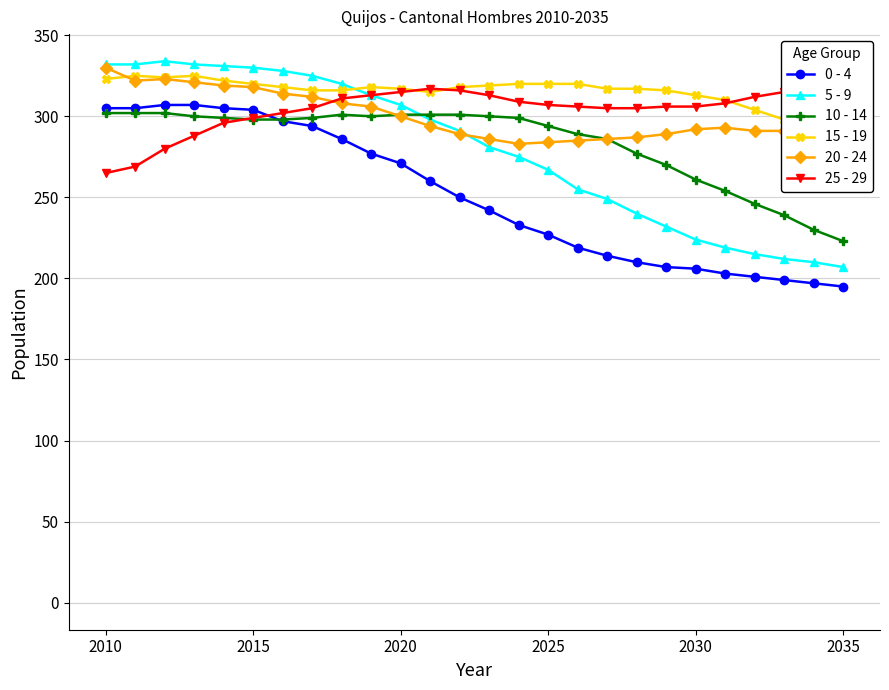

Count the number of data series in this chart.

6